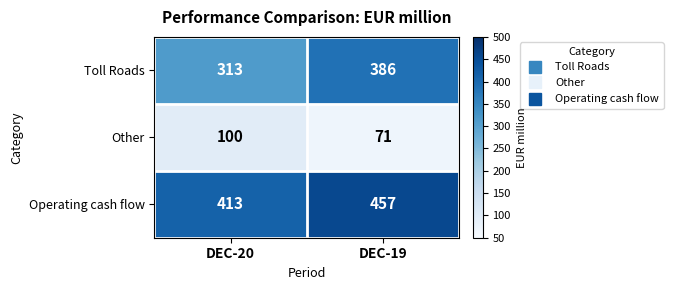

What is the average value of the Operating cash flow series?

435